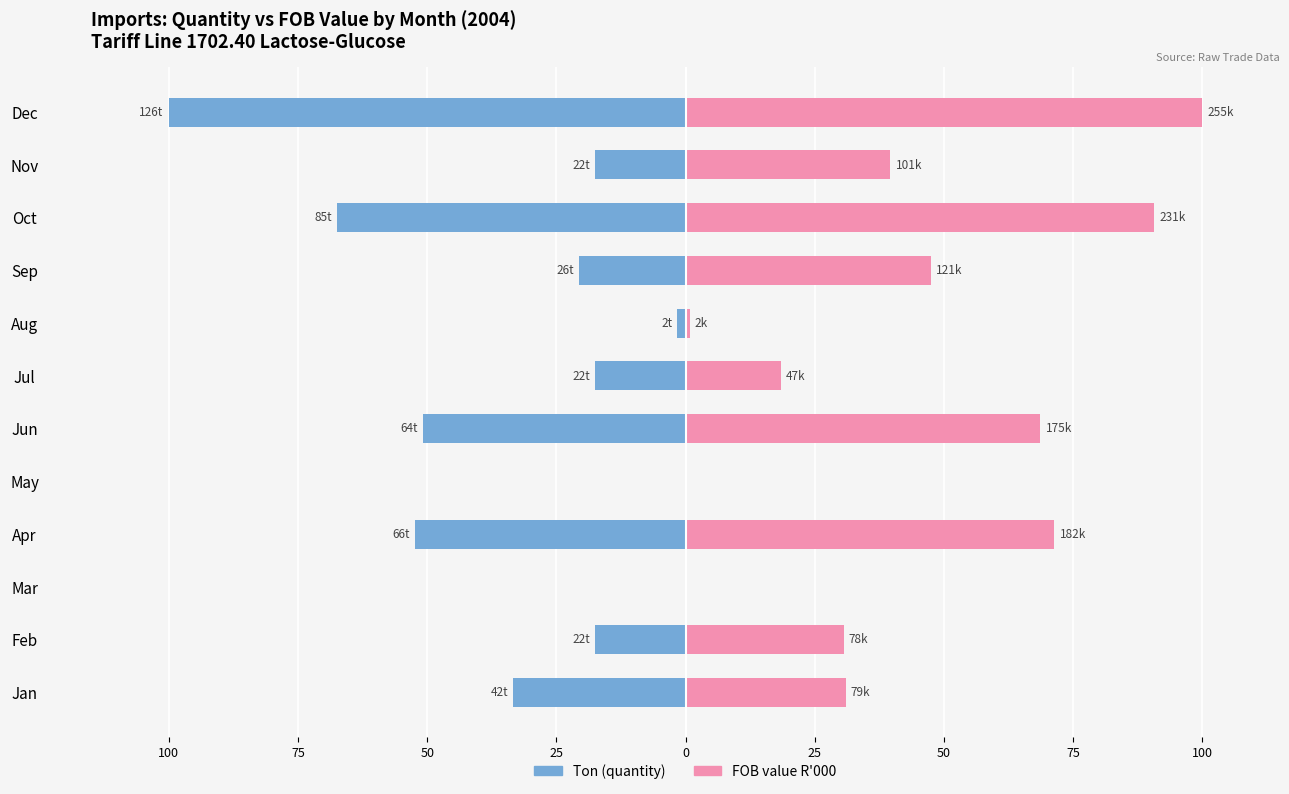

The FOB value R'000 series shows 53.0 at Jan. True or false?

False